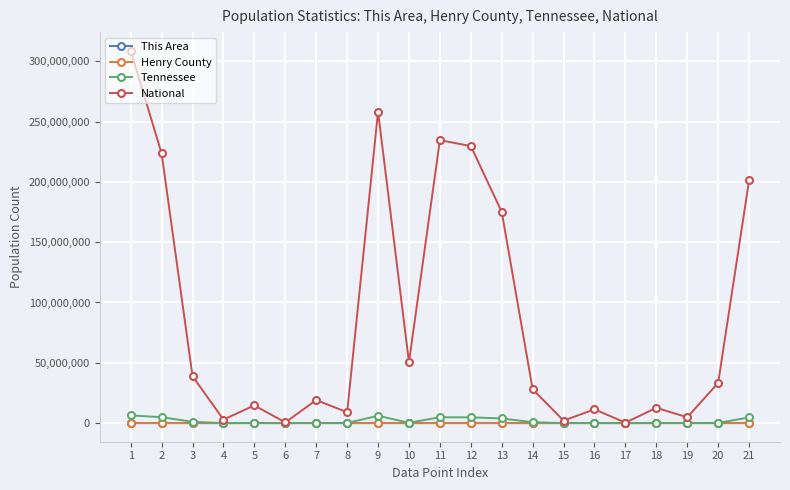

True or false: This Area has more than 0 interior local peaks.

True